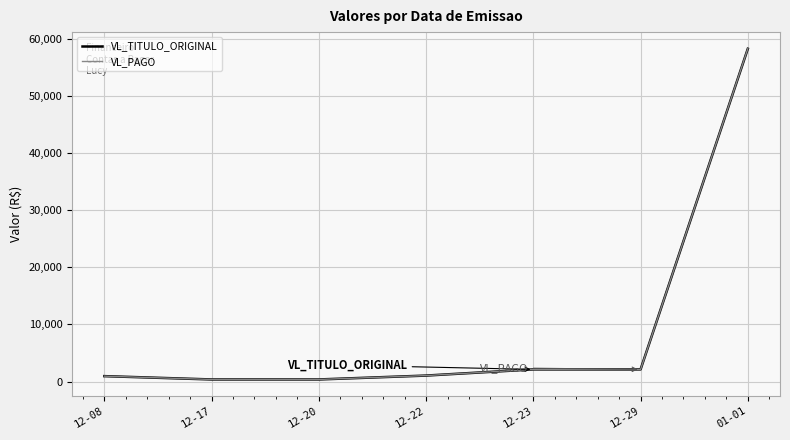

What is the highest value of the VL_PAGO series?

58226.0